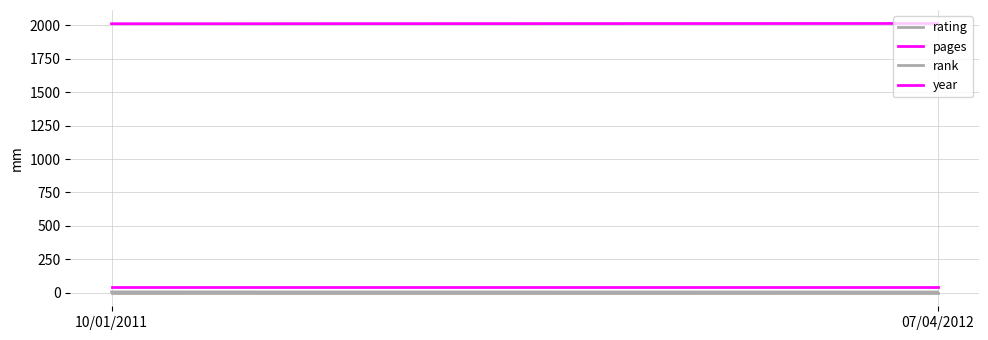

Count the number of categories in the chart.

2